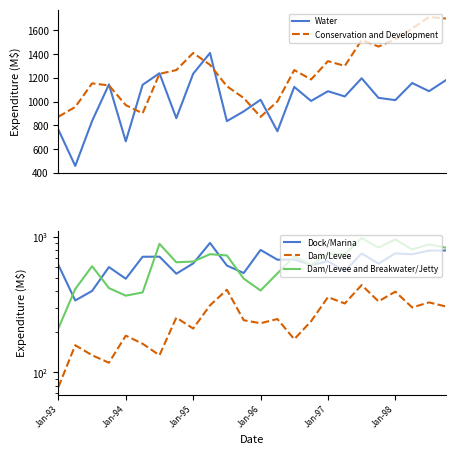

What is the lowest value of the Water series?

458